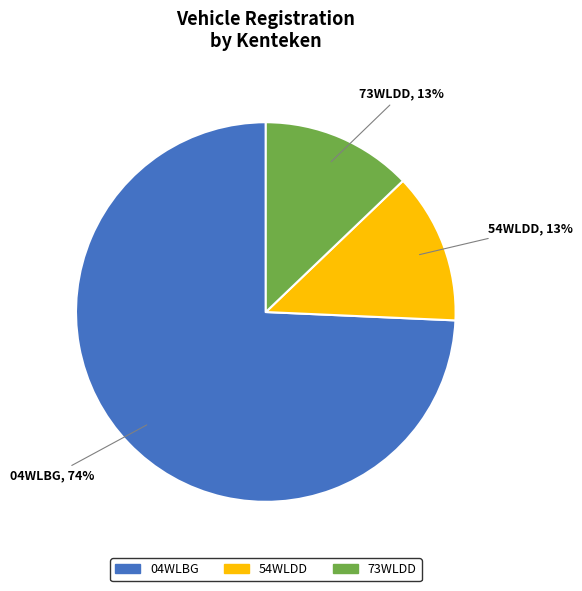

To the nearest percent, what percentage of the pie is 73WLDD?

13%